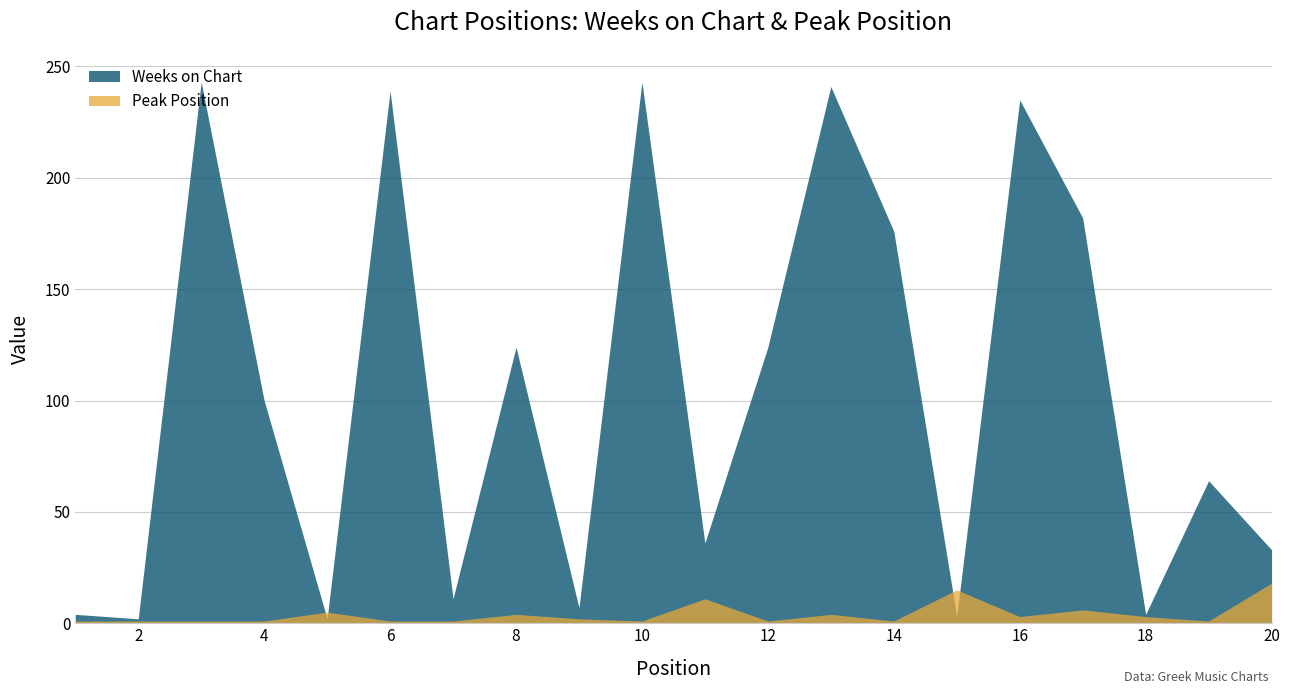

What is the spread (max minus min) of values at 16?

232